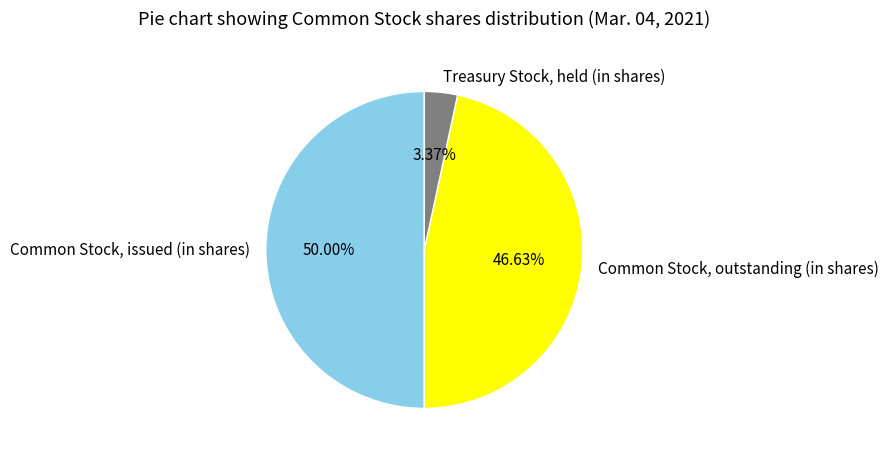

To the nearest percent, what is the difference between the largest and smallest slice percentages?

47%